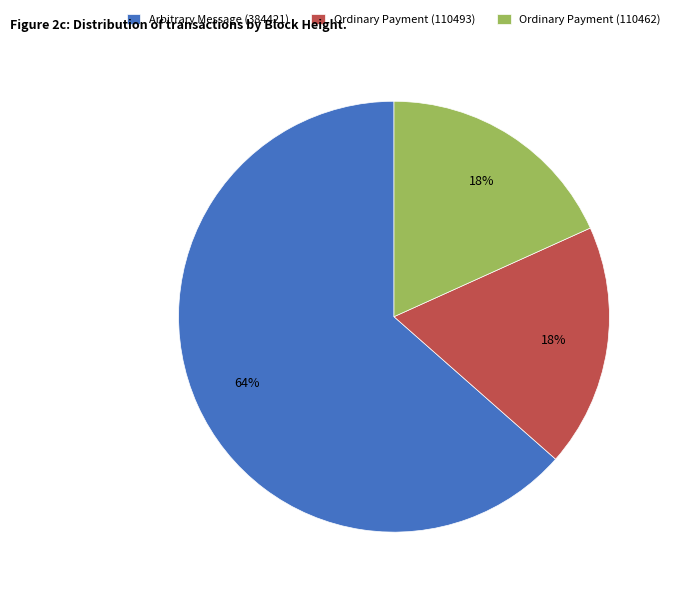

Is the sum of Ordinary Payment (110493) and Ordinary Payment (110462) greater than half?

No